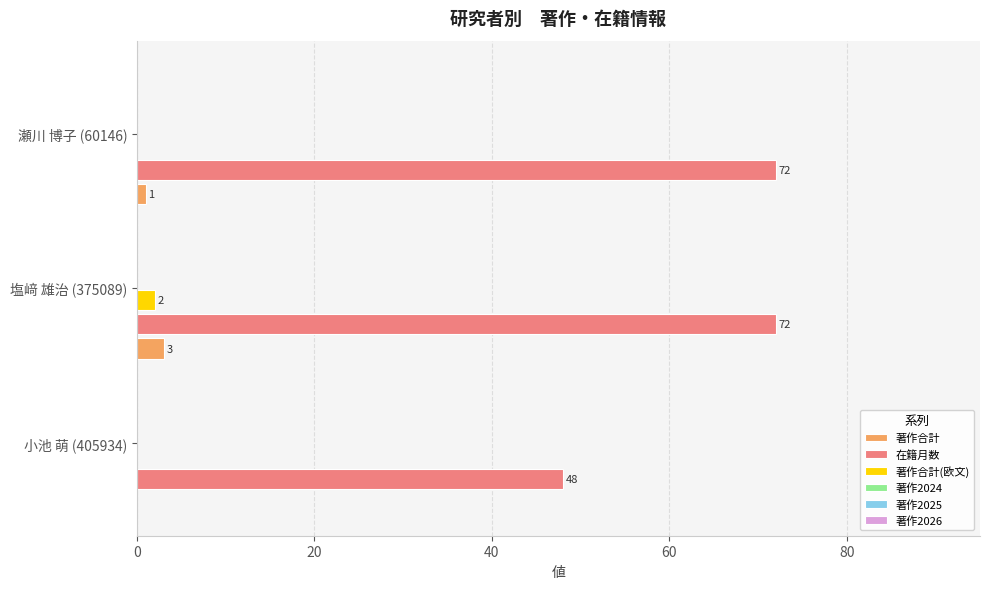

How many 著作合計(欧文) values are between 0 and 2?

3